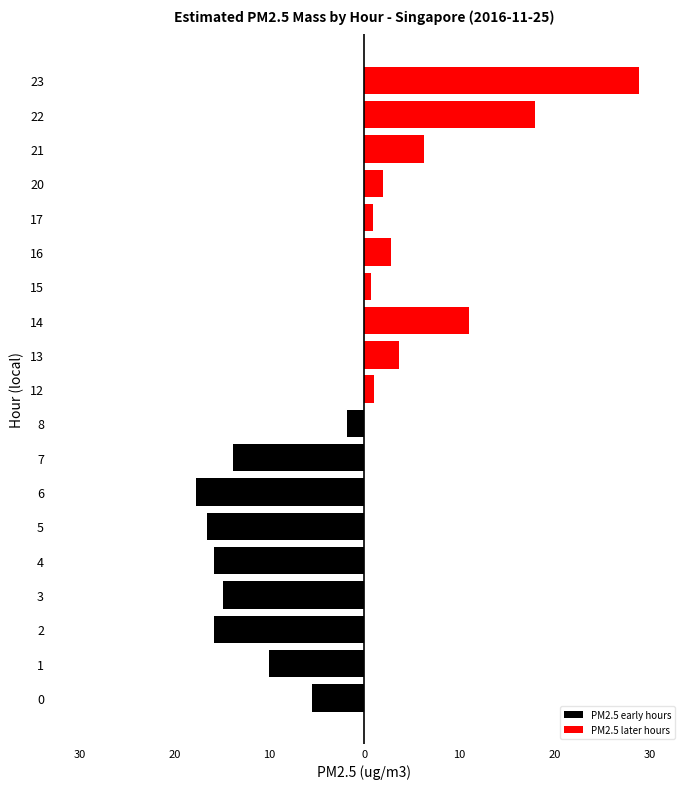

List the labels in order of value, largest first.

23, 22, 6, 5, 2, 4, 3, 7, 14, 1, 21, 0, 13, 16, 20, 8, 12, 17, 15